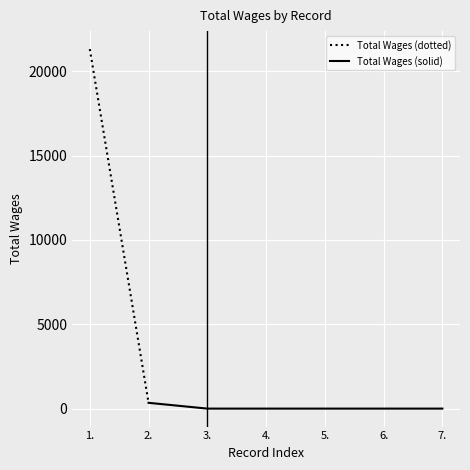

Rank the categories by value from lowest to highest.

3., 4., 5., 6., 7., 2., 1.